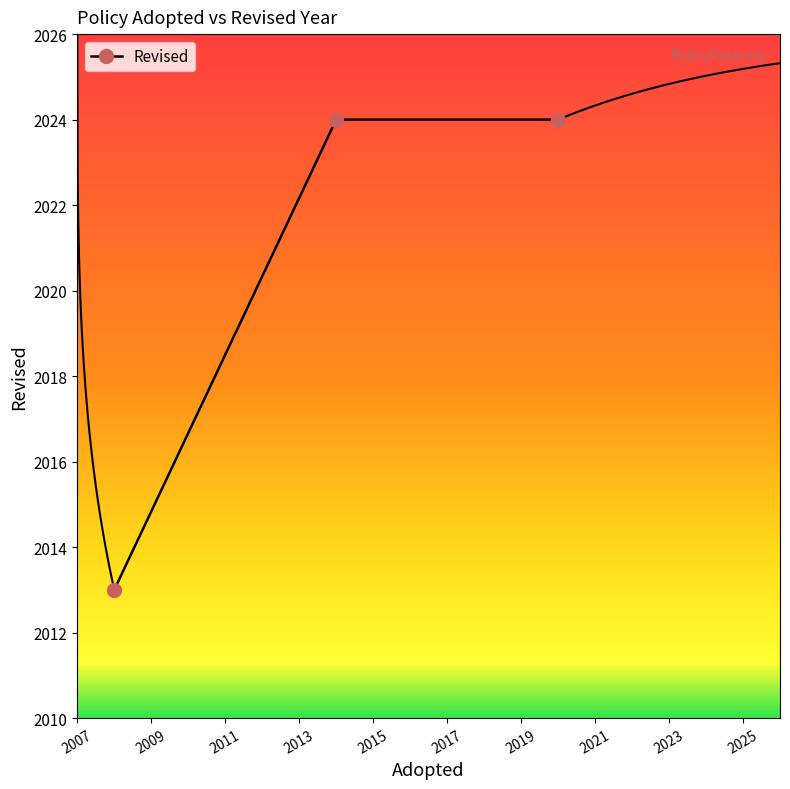

What is the value of the Revised point at the 3rd from the left?

2024